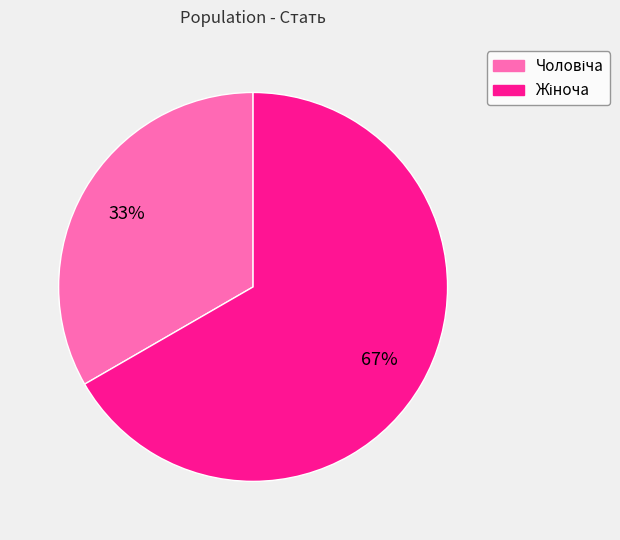

Does any single category account for the majority?

Yes